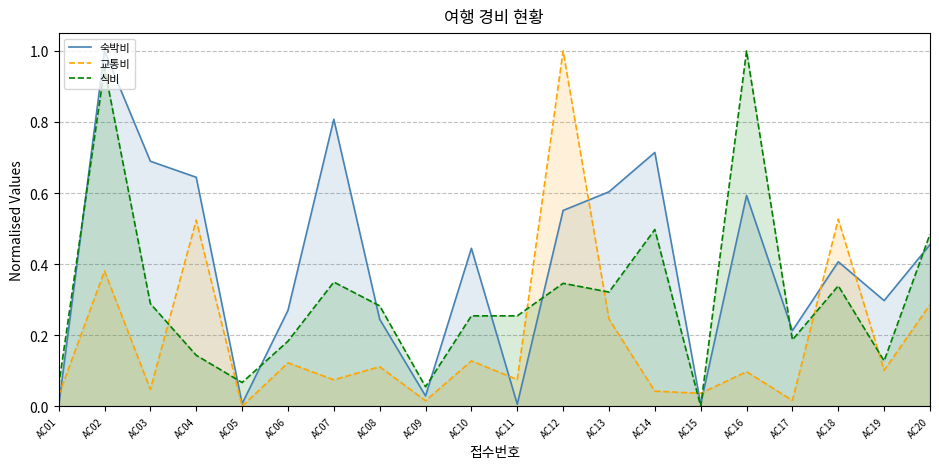

List the labels in order of 식비 value, largest first.

AC16, AC02, AC14, AC20, AC07, AC12, AC18, AC13, AC03, AC08, AC10, AC11, AC17, AC06, AC04, AC19, AC05, AC01, AC09, AC15